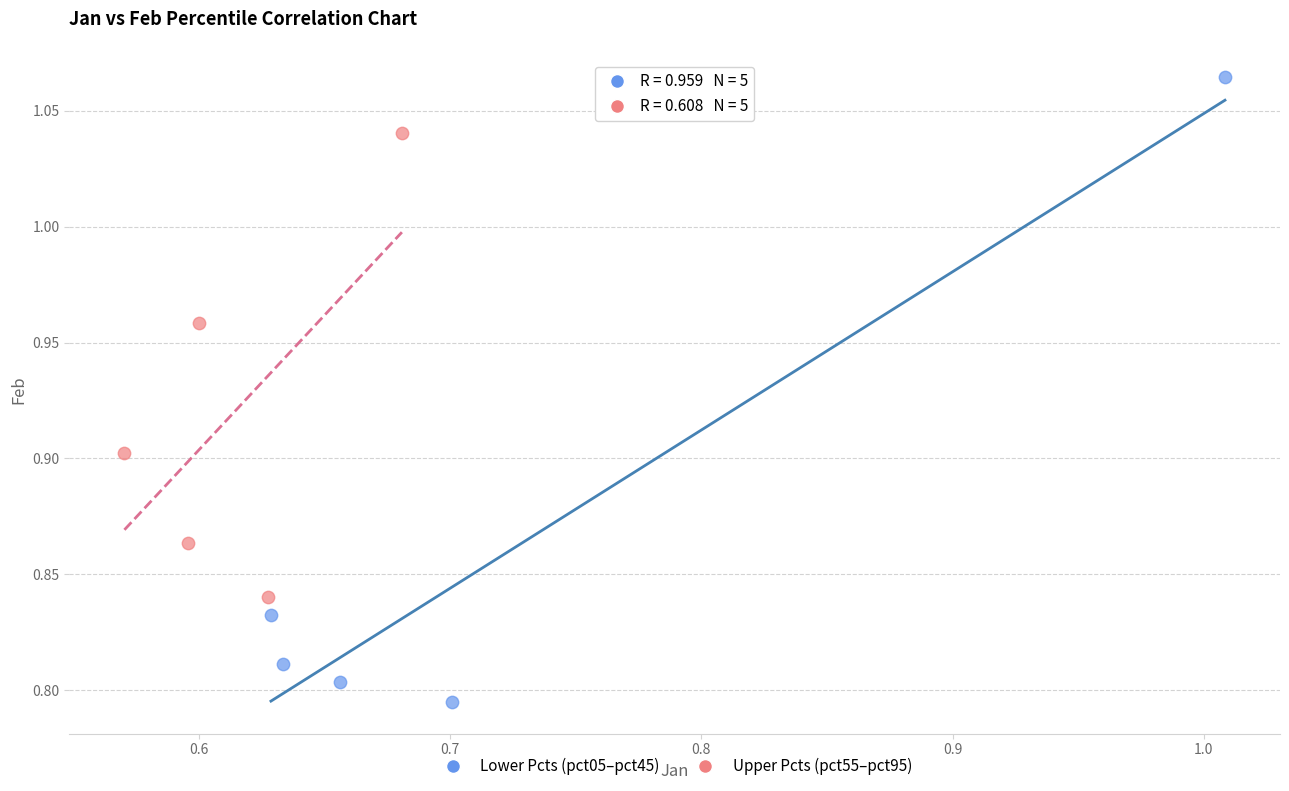

Which series has the widest spread of Y values?

Lower Pcts (pct05–pct45)